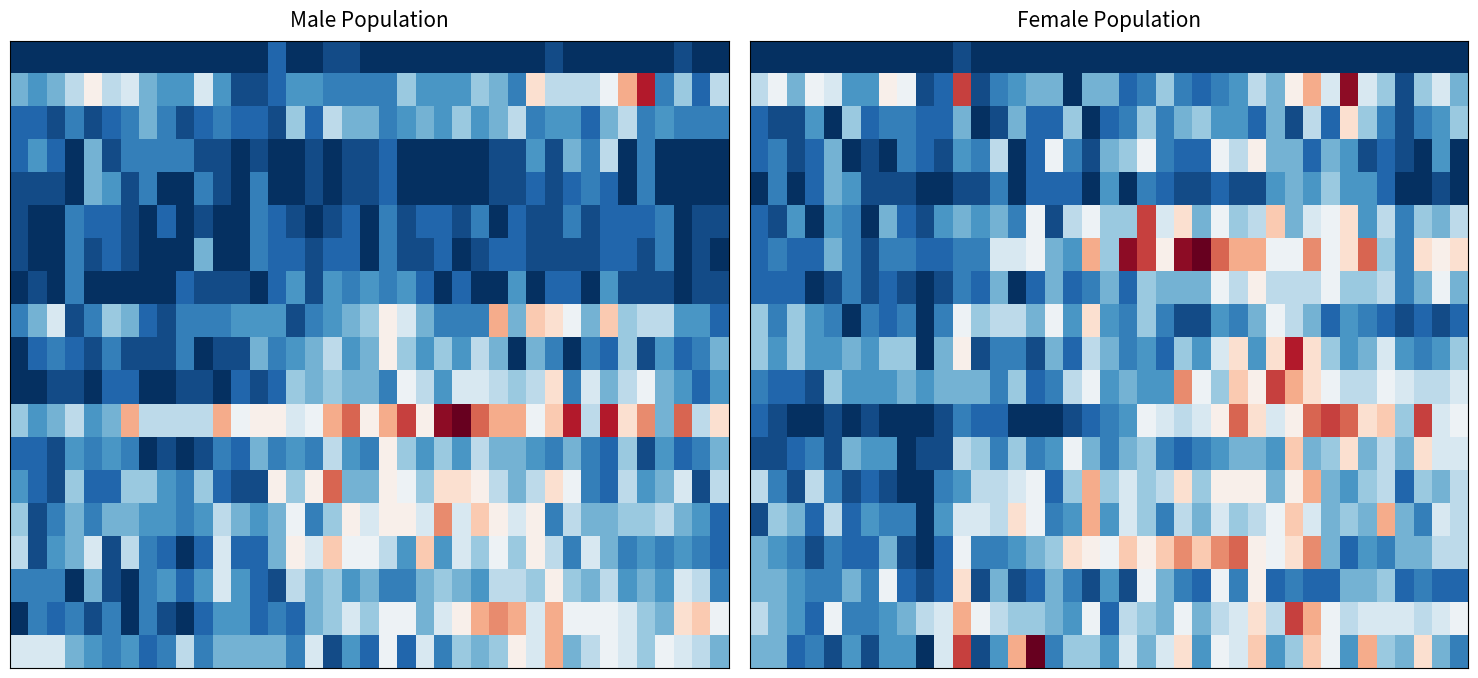

Which has a higher value, 30 or 27?

30